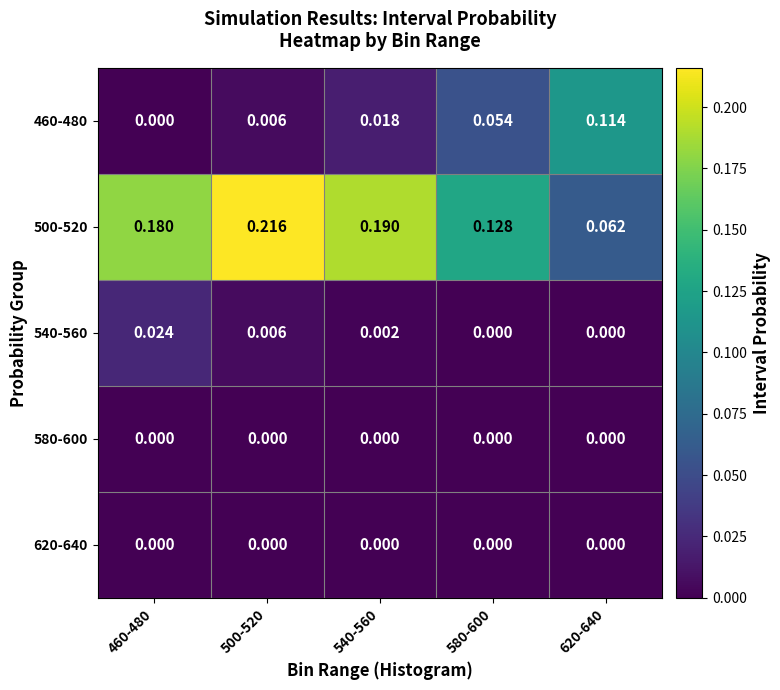

Is the value of 540-560 at 580-600 greater than the value of 500-520 at 460-480?

No